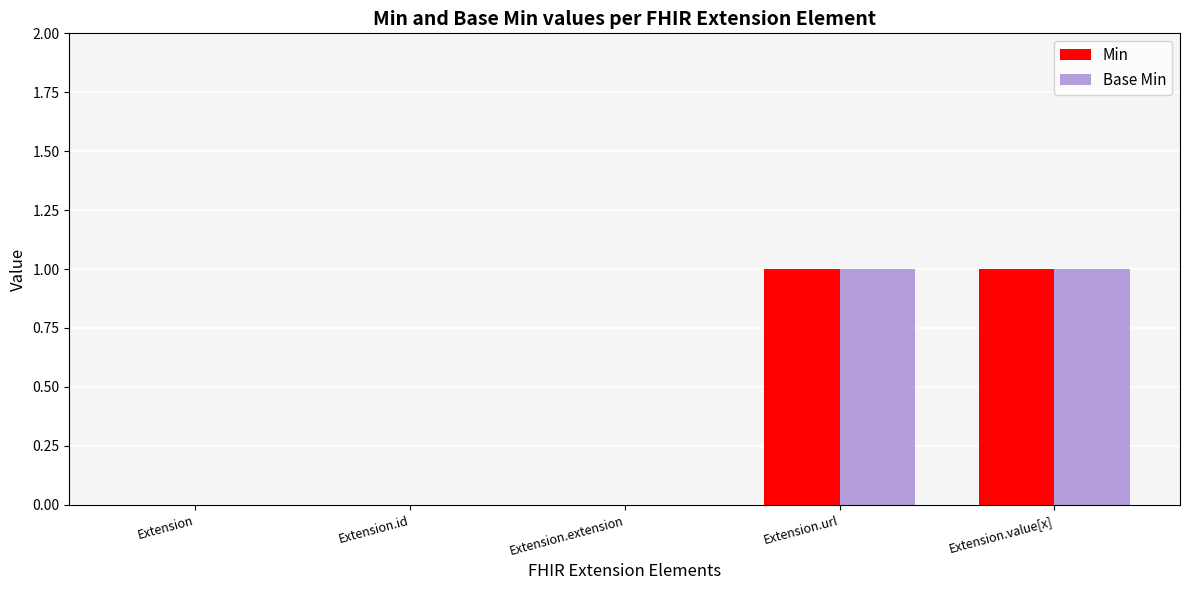

Is the value of Base Min at Extension.url greater than the value of Min at Extension.extension?

Yes